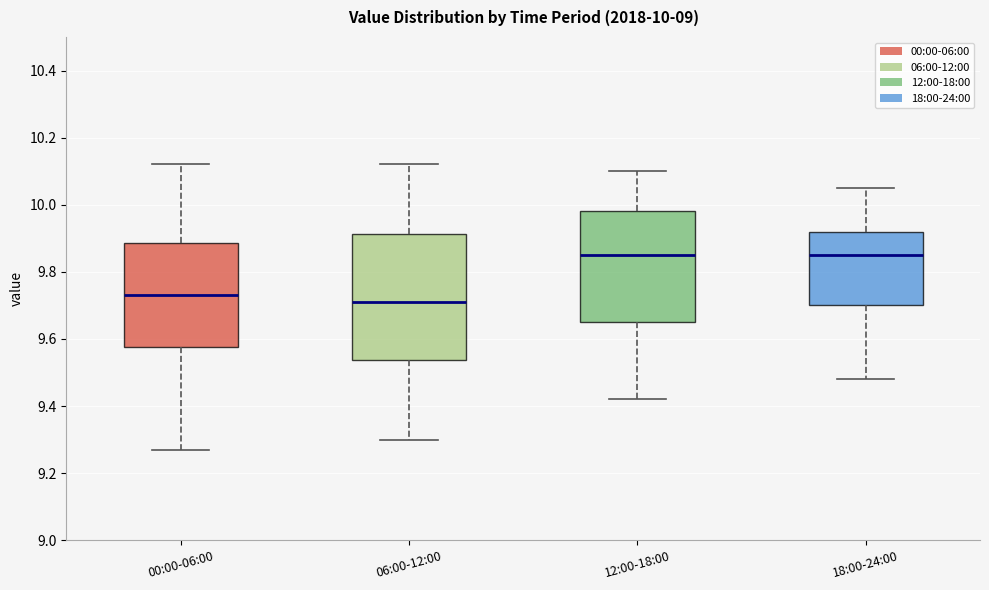

Which box is the tallest, from its lower edge to its upper edge?

06:00-12:00